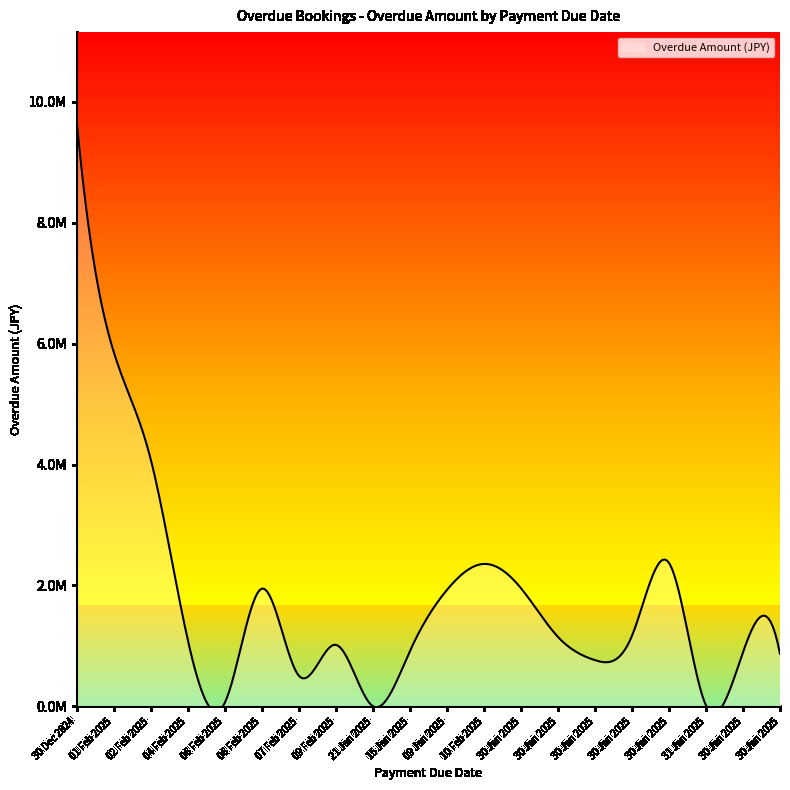

How many values are below 1150200?

10